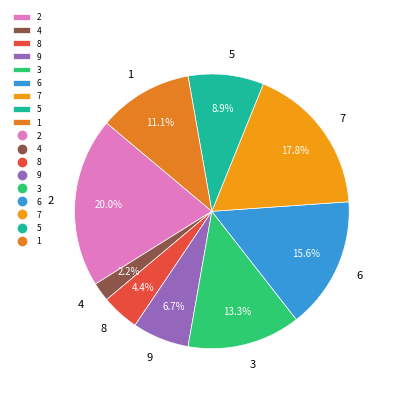

To the nearest percent, what is the average slice percentage?

11%